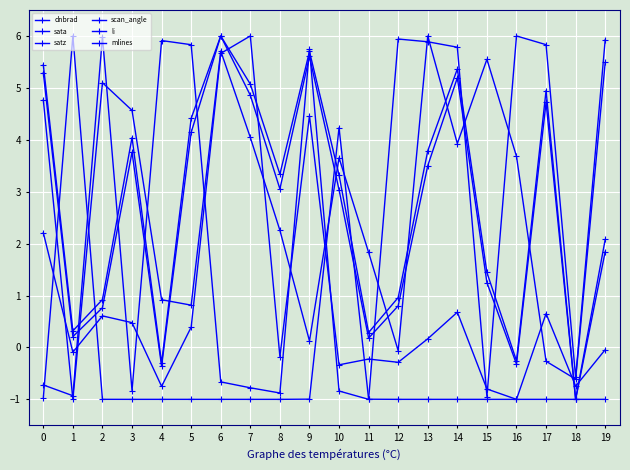

Read the dnbrad value at 5.

0.4